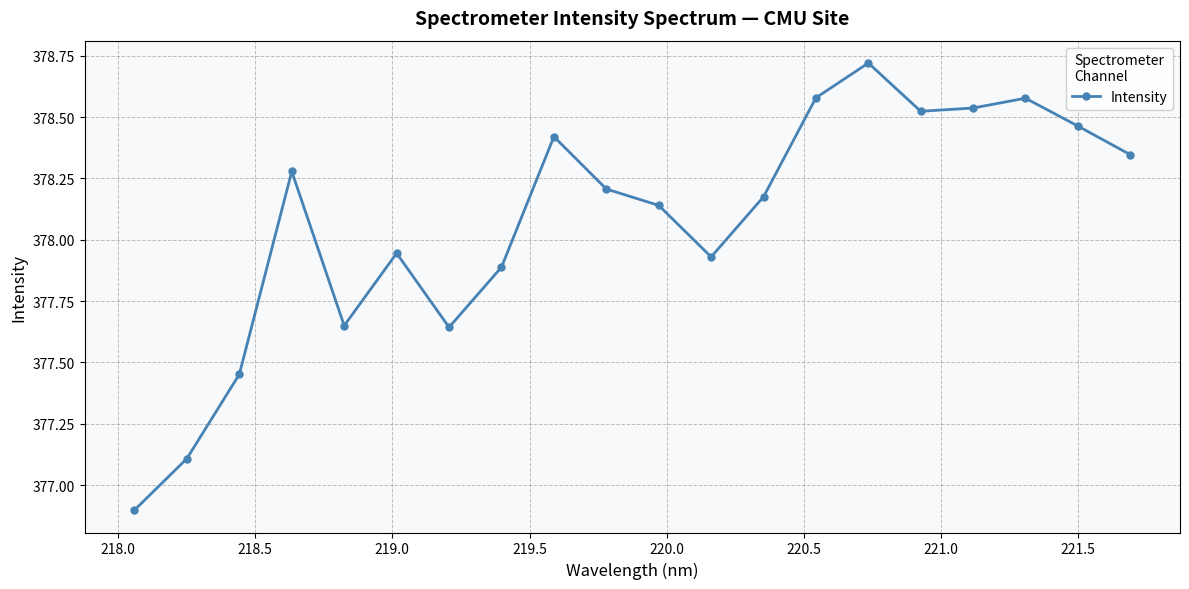

How many points are lower than both their immediate neighbors (excluding endpoints)?

4